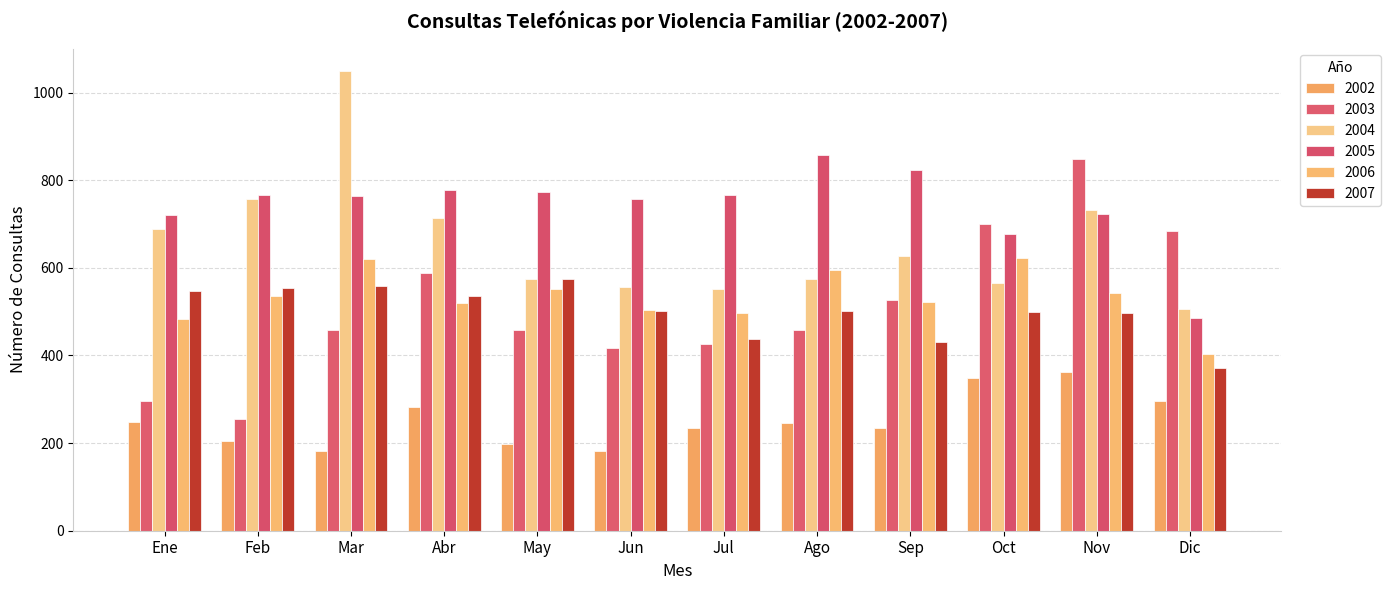

Reading left to right, extract all data points from this chart.

2002: Ene=249	Feb=204	Mar=182	Abr=282	May=199	Jun=183	Jul=235	Ago=245	Sep=234	Oct=349	Nov=362	Dic=297
2003: Ene=295	Feb=254	Mar=459	Abr=588	May=458	Jun=417	Jul=425	Ago=457	Sep=526	Oct=701	Nov=848	Dic=685
2004: Ene=689	Feb=757	Mar=1048	Abr=714	May=574	Jun=557	Jul=551	Ago=574	Sep=626	Oct=565	Nov=733	Dic=507
2005: Ene=720	Feb=767	Mar=765	Abr=778	May=773	Jun=757	Jul=767	Ago=857	Sep=823	Oct=677	Nov=723	Dic=485
2006: Ene=483	Feb=536	Mar=621	Abr=519	May=552	Jun=504	Jul=497	Ago=596	Sep=521	Oct=622	Nov=543	Dic=404
2007: Ene=547	Feb=553	Mar=559	Abr=536	May=575	Jun=501	Jul=438	Ago=502	Sep=431	Oct=499	Nov=497	Dic=372